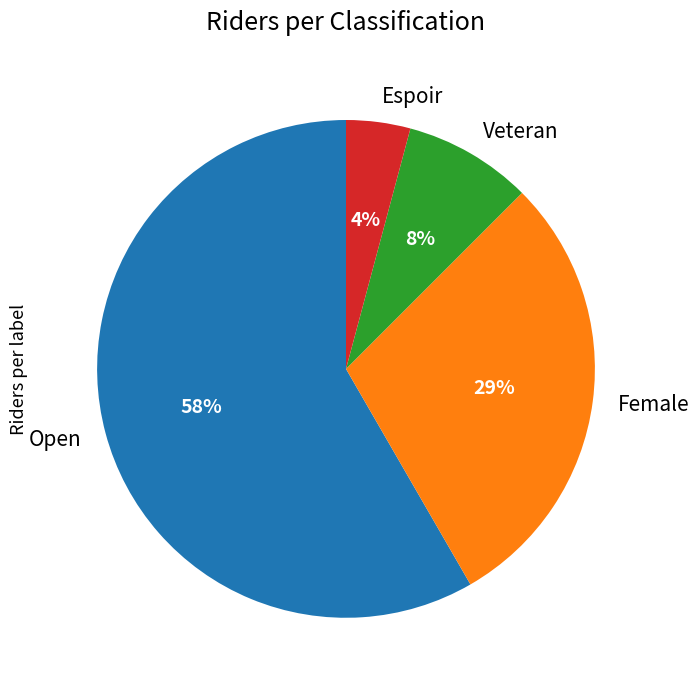

Combined, do Espoir and Female account for over 50%?

No